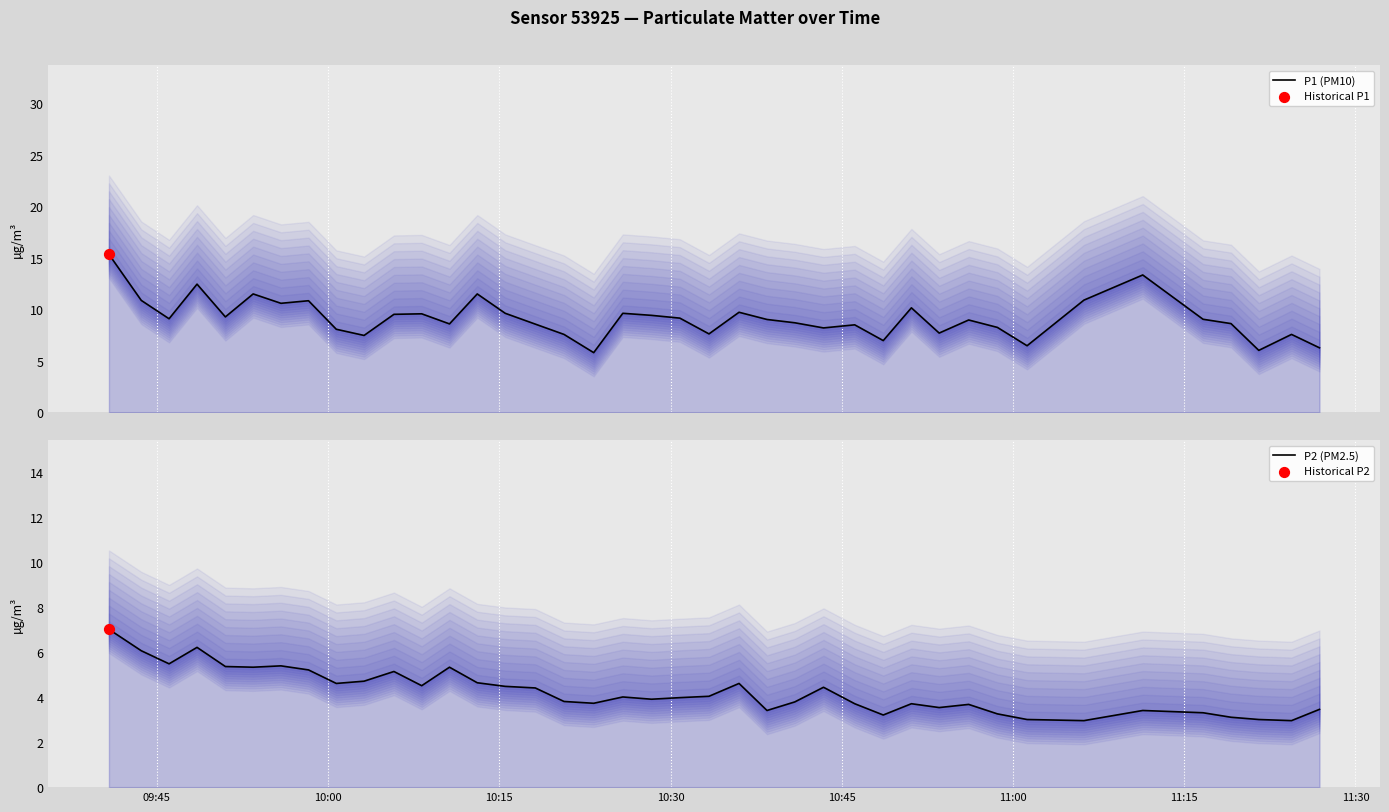

Which series has the largest total across all categories?

P1 (PM10)